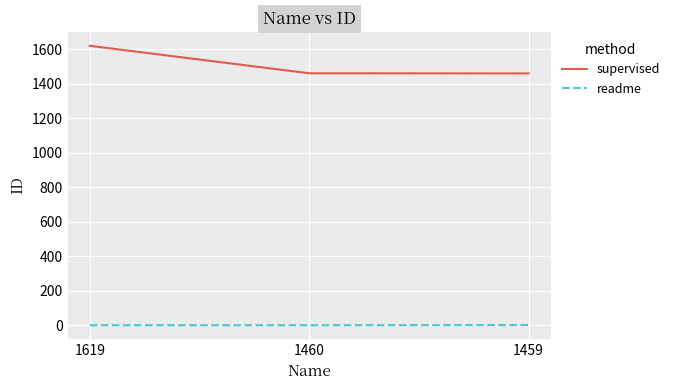

How many lines are shown in the chart?

2